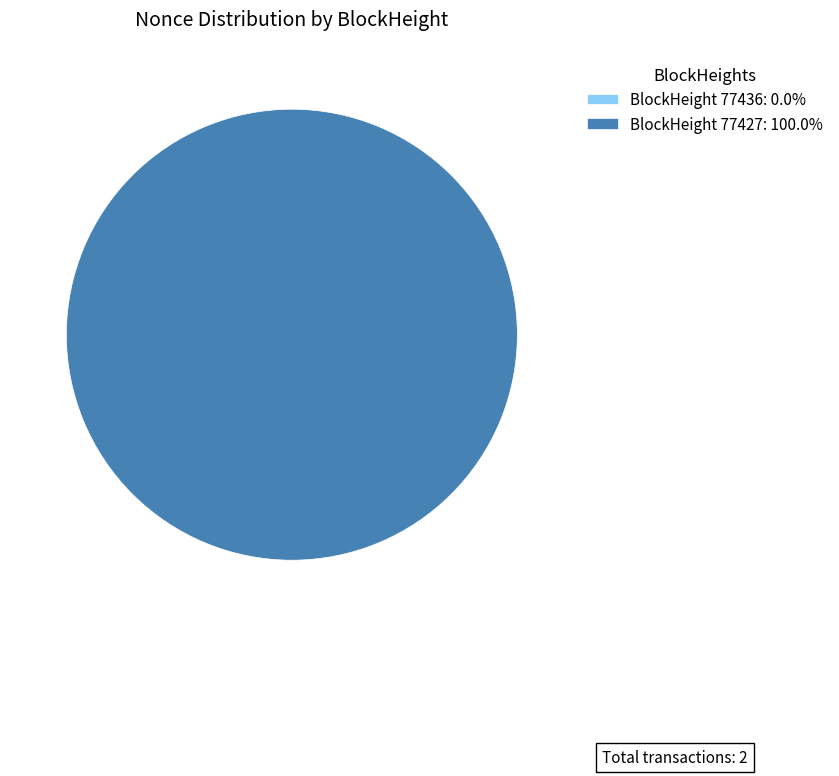

True or false: 77436 accounts for 8% of the total.

False